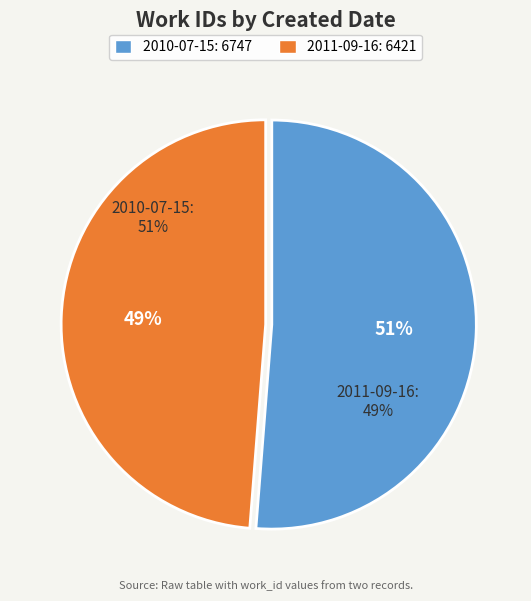

Rank the categories by value from lowest to highest.

2011-09-16, 2010-07-15